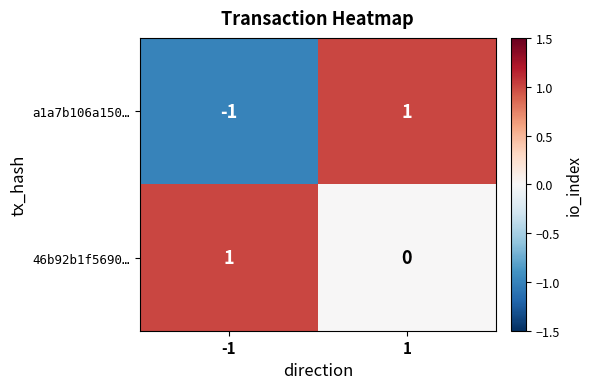

Rank the series by their average value, from lowest to highest.

a1a7b106a150…, 46b92b1f5690…